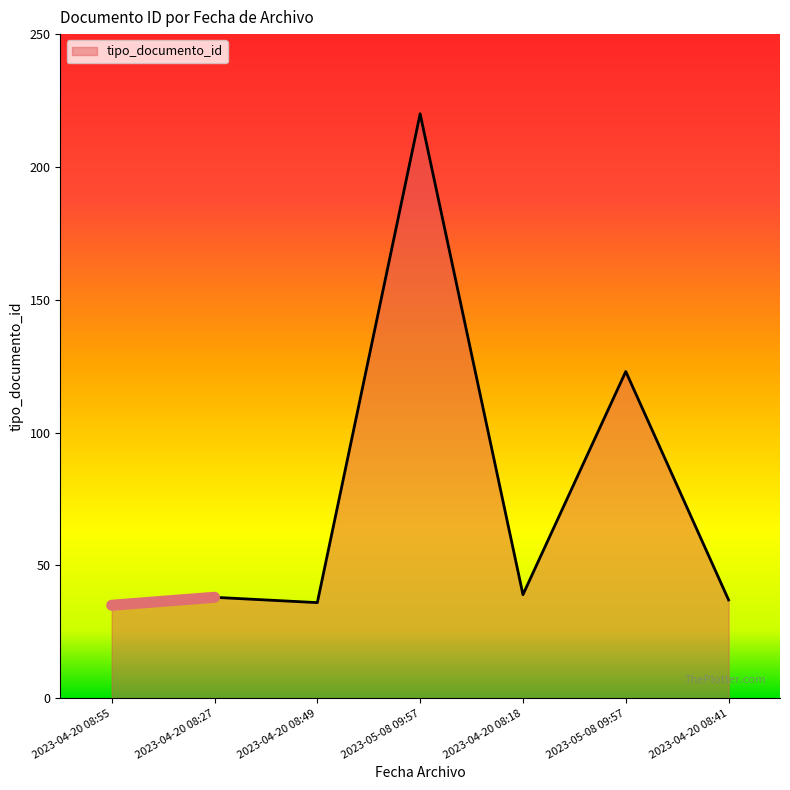

Does the chart have visible grid lines?

No